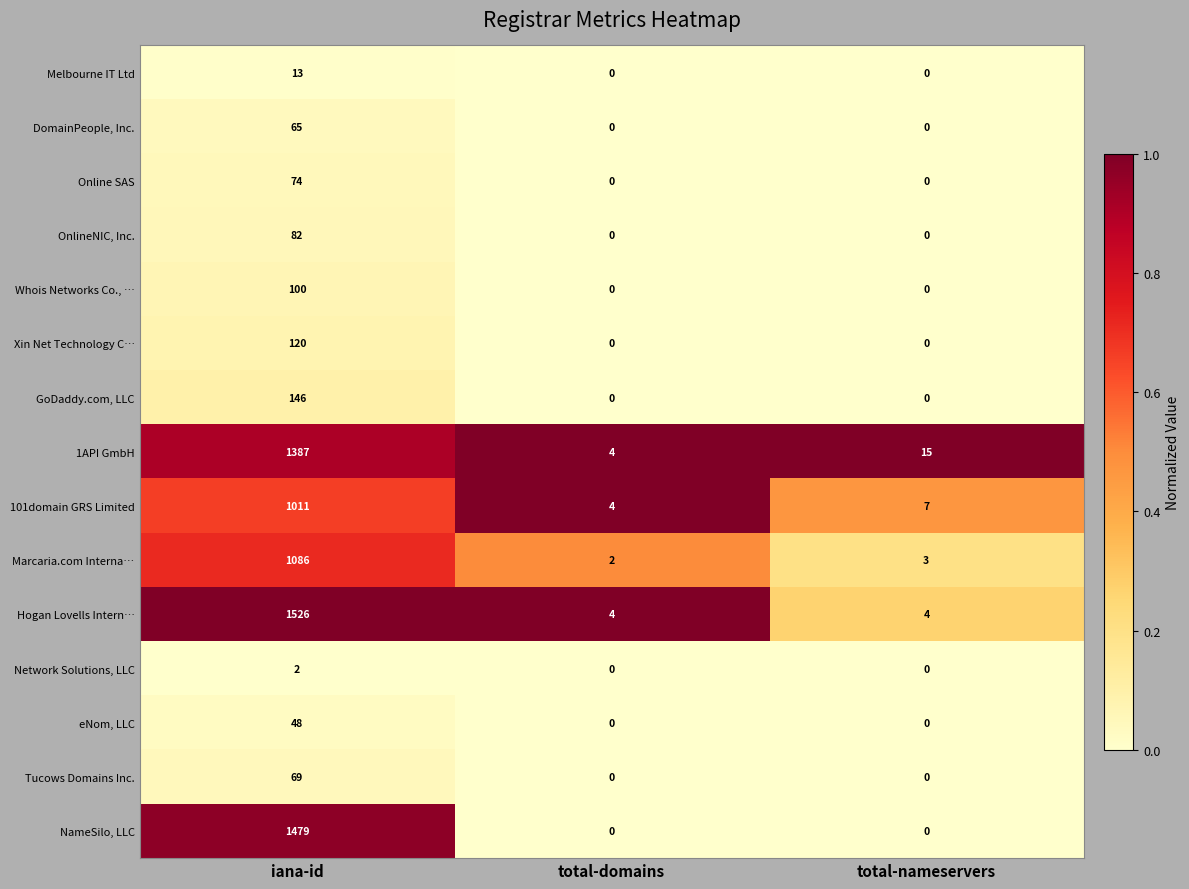

What is the difference between the highest and lowest values at total-domains?

4